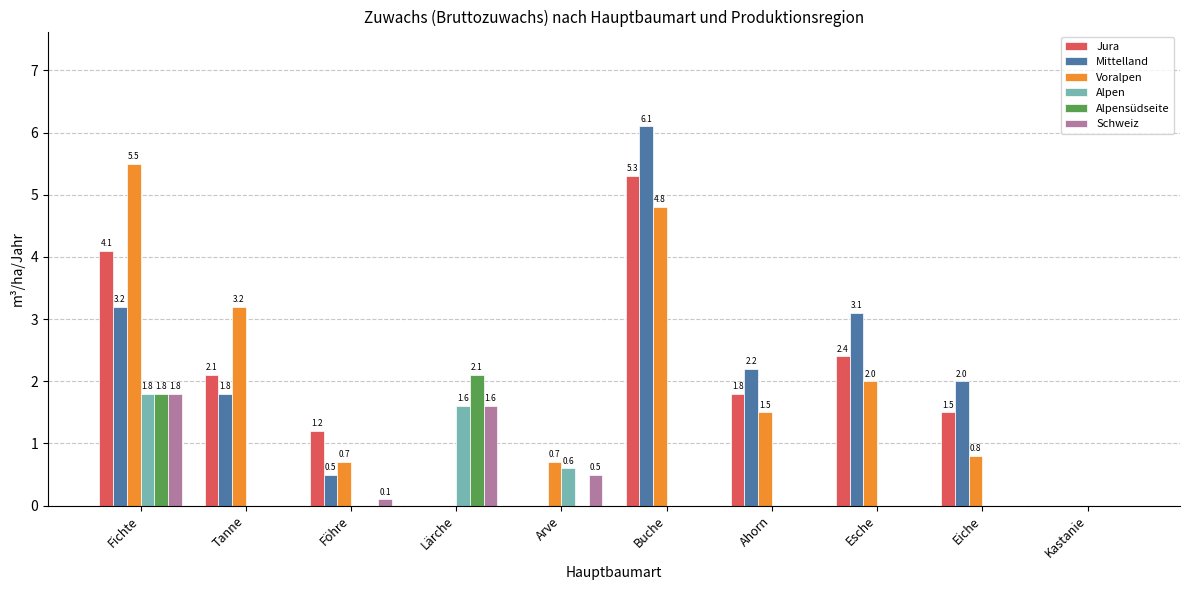

True or false: Alpensüdseite has a value of 0.0 at Ahorn.

True